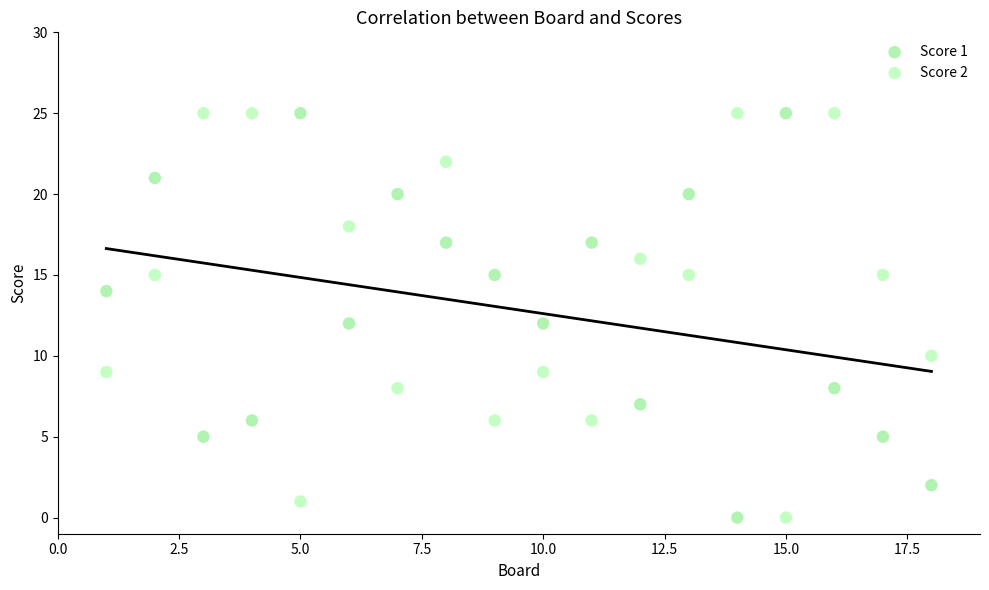

What is the X range (max minus min) for the scatter plot?

17